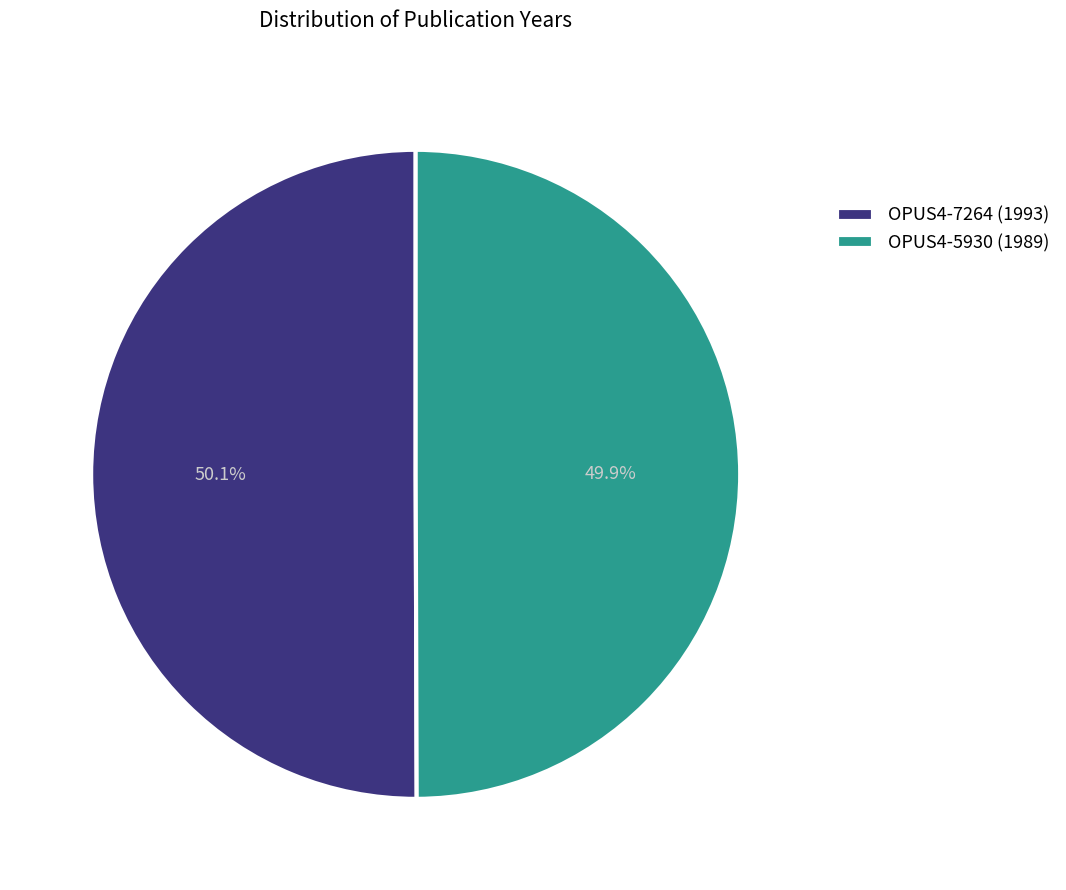

Does any single category account for the majority?

Yes